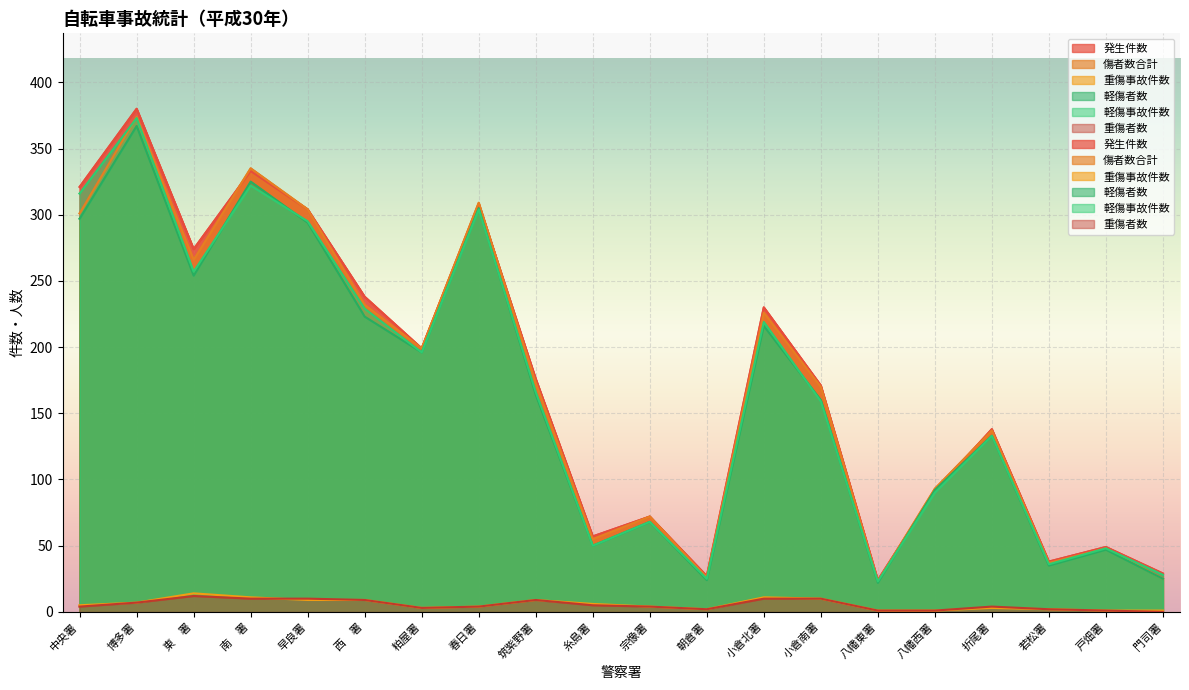

True or false: 軽傷者数 and 重傷者数 cross at least once.

False